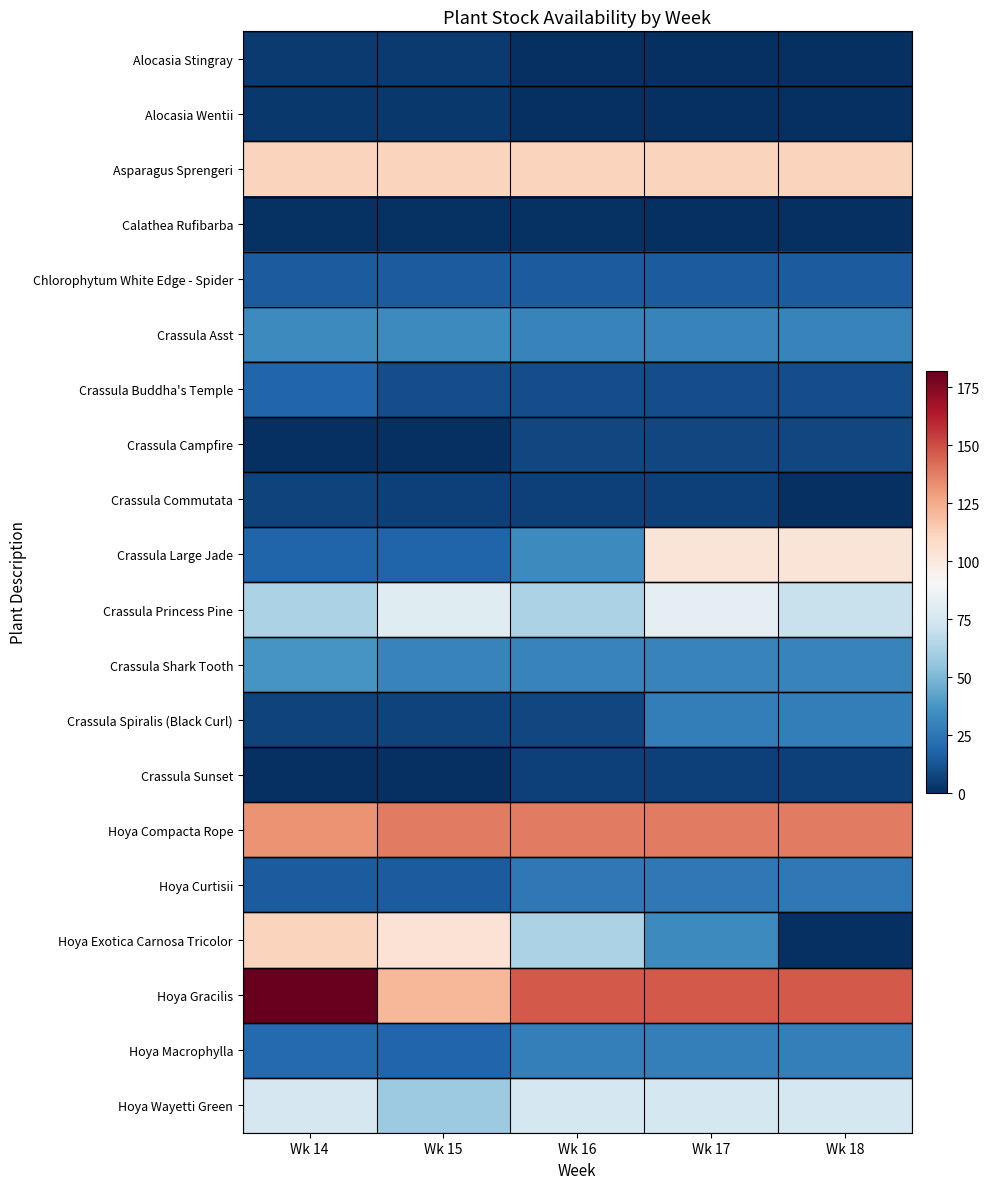

Which series has the largest total across all categories?

Hoya Gracilis